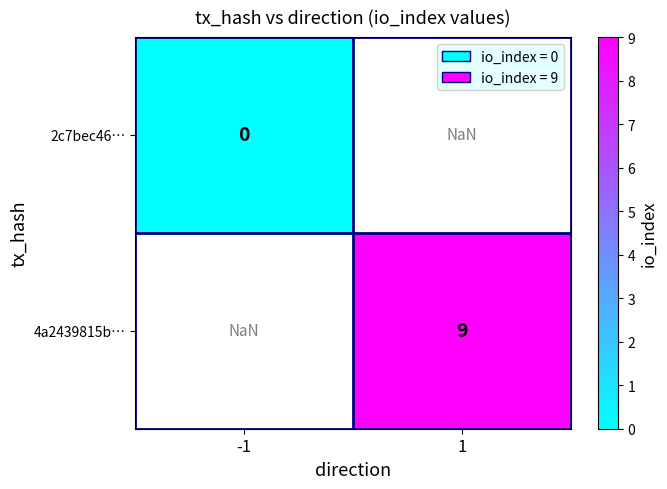

True or false: 4a2439815b… has a value of 16.0 at 1.

False